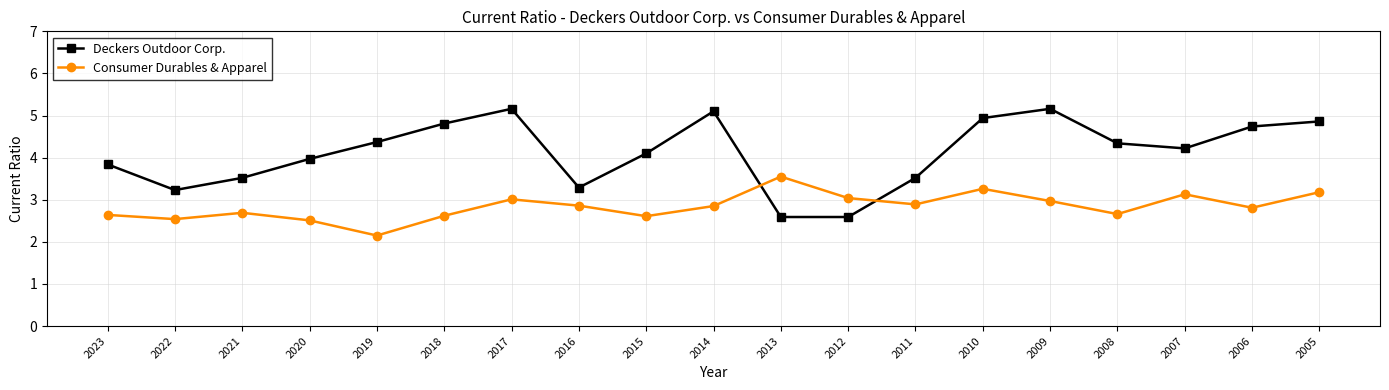

Is the value of Consumer Durables & Apparel at 2023 greater than the value of Deckers Outdoor Corp. at 2020?

No